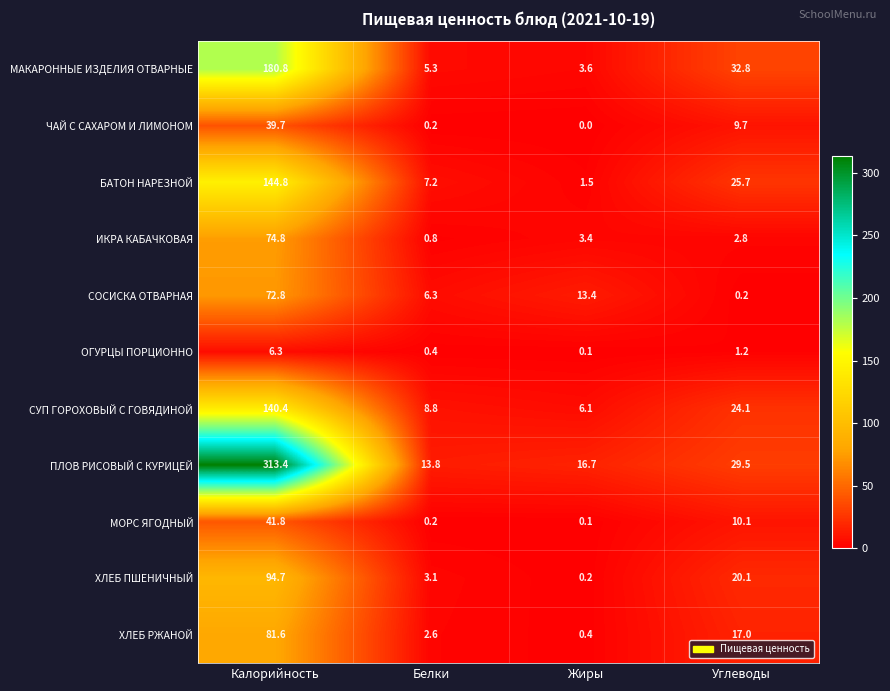

What is the difference between the highest and lowest values at Калорийность?

307.1